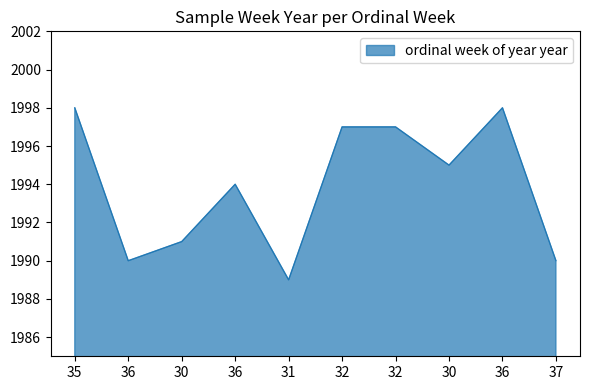

How many lines are shown in the chart?

1